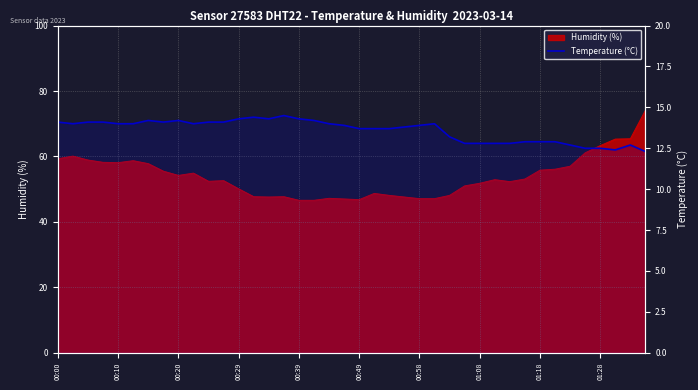

At which label does the data first exceed 14?

00:00